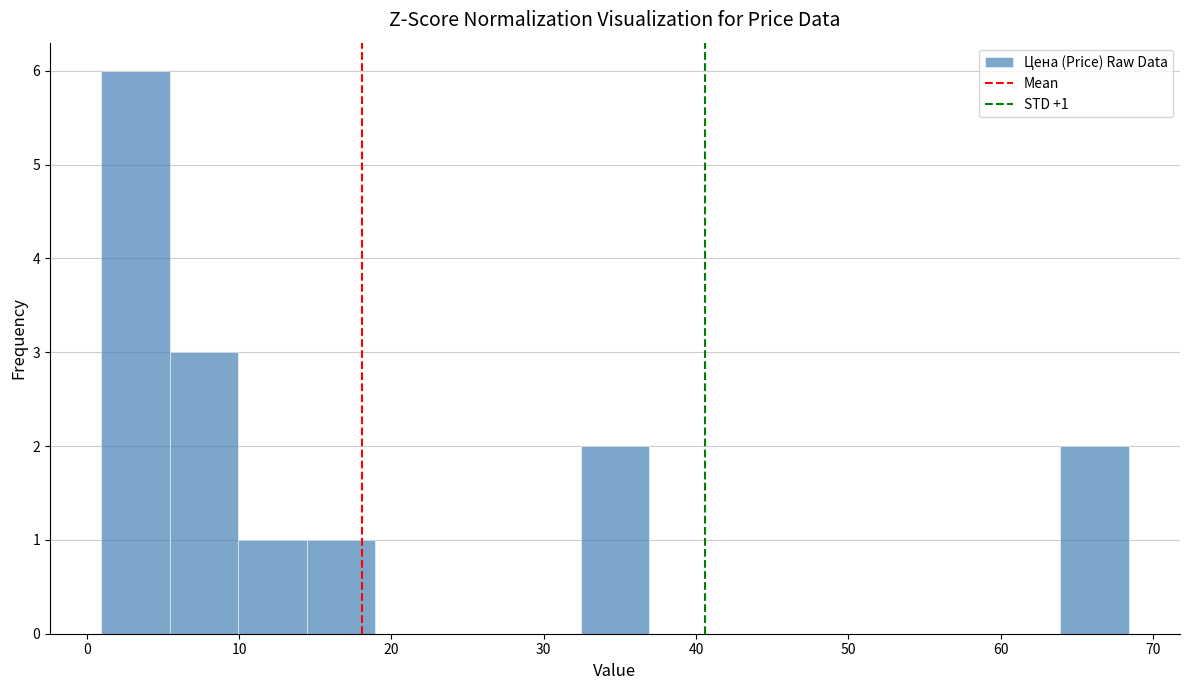

Over which range of the x-axis is the bar tallest?

1 to 5